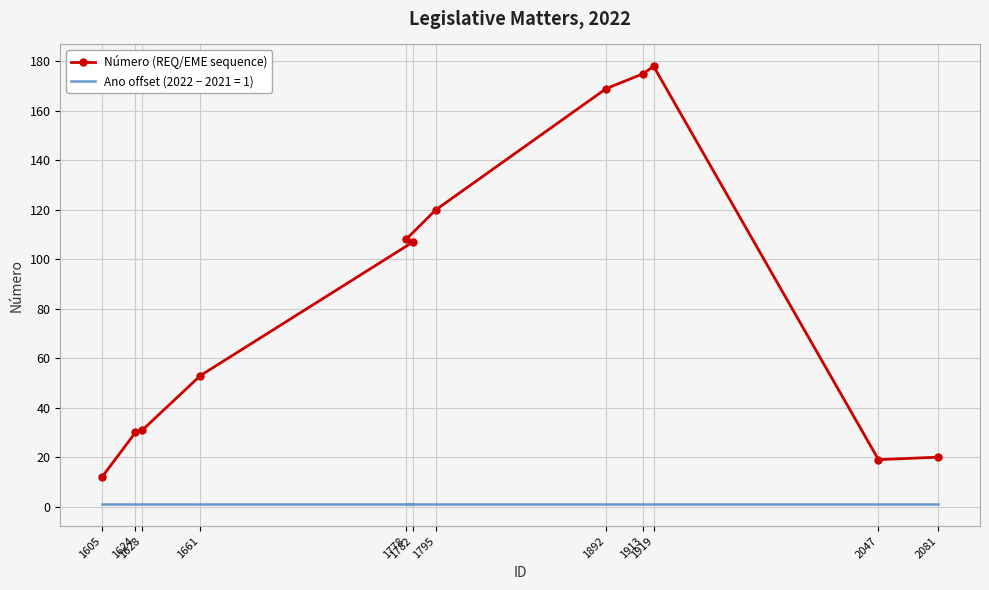

At which label is the value closest to 95?

1782